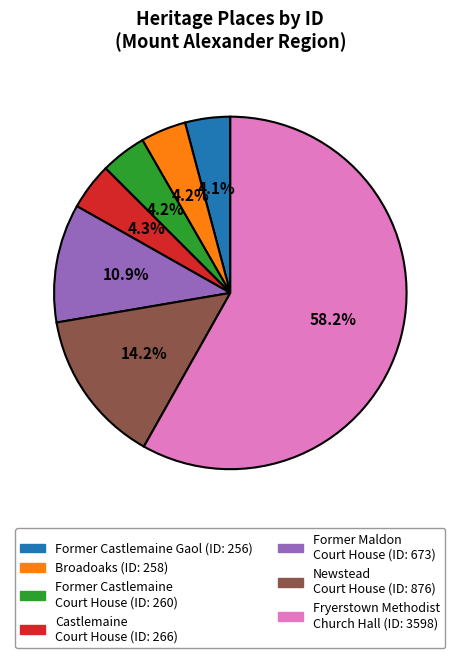

Does any single category account for the majority?

Yes